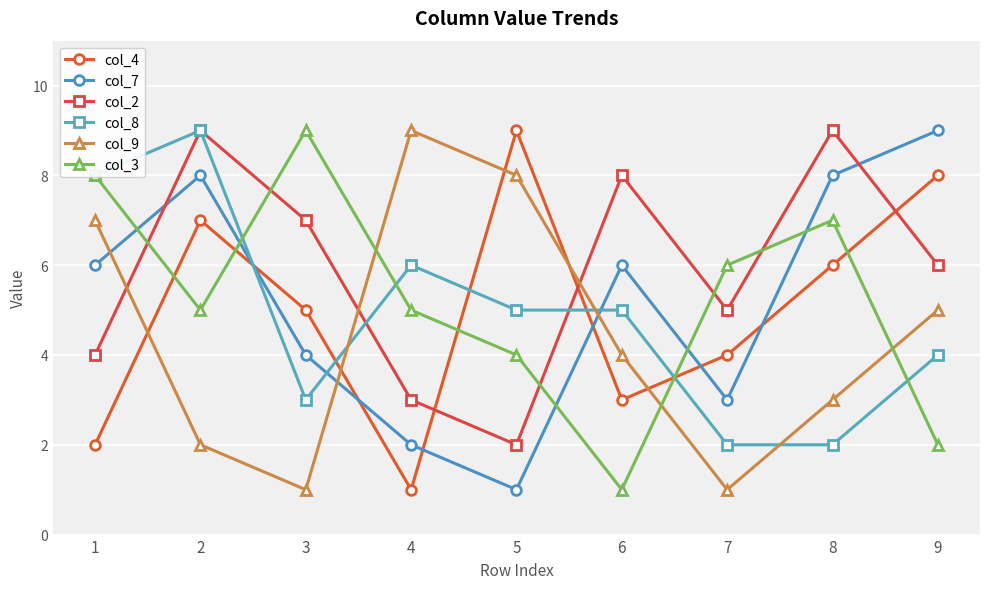

What is the sum of the col_4 values at 4 and 8?

7